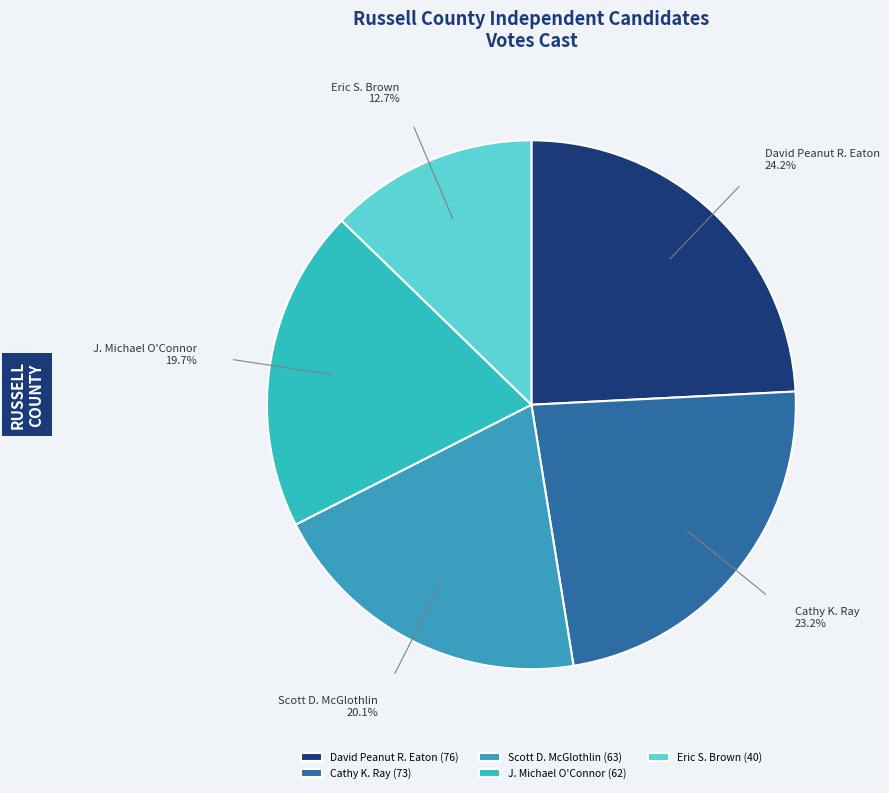

How many segments does this pie chart have?

5